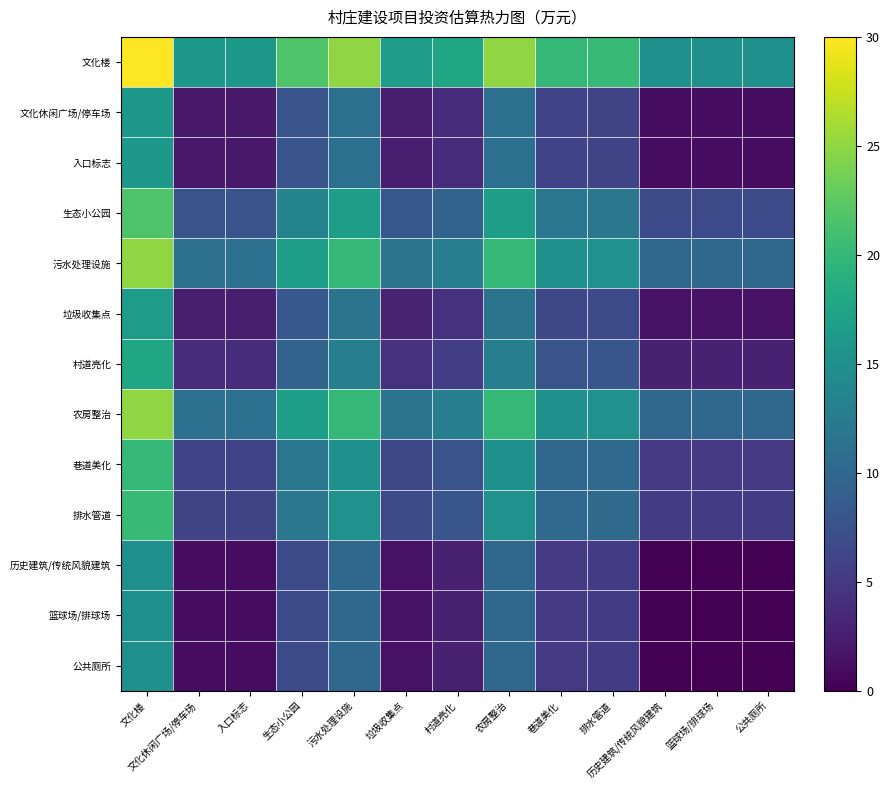

Rank the series at 篮球场/排球场 from highest to lowest value.

文化楼, 污水处理设施, 农房整治, 生态小公园, 排水管道, 巷道美化, 村道亮化, 垃圾收集点, 文化休闲广场/停车场, 入口标志, 历史建筑/传统风貌建筑, 篮球场/排球场, 公共厕所